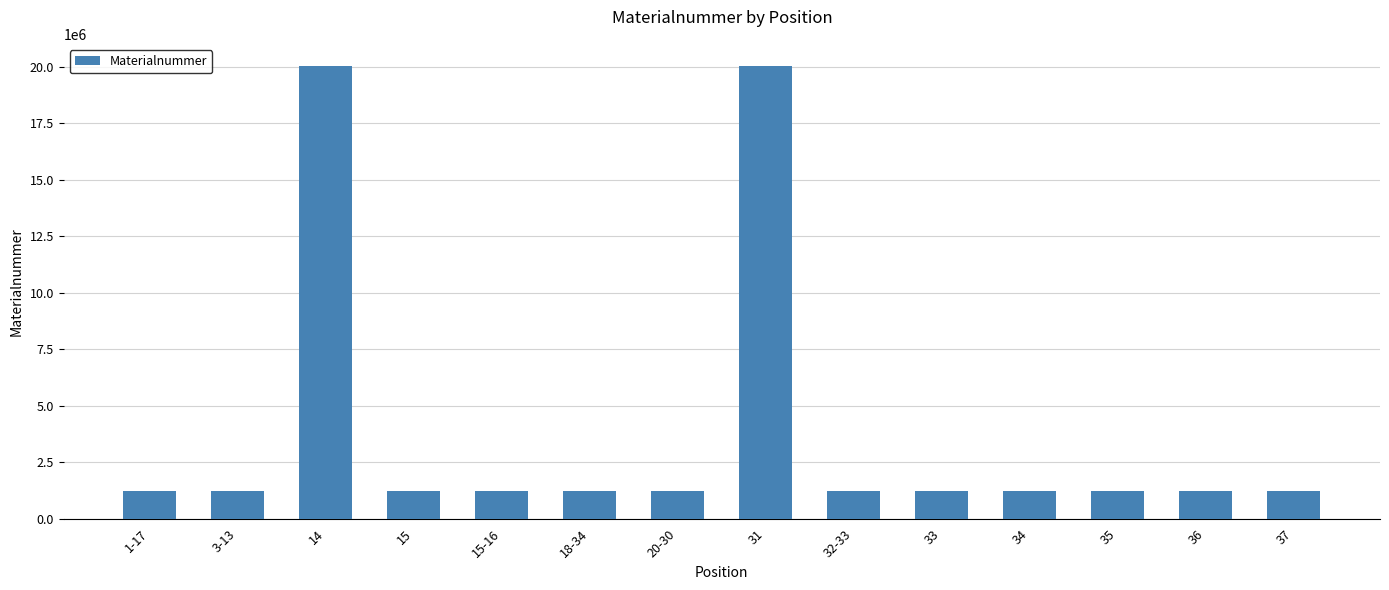

What is the ratio of the value at 34 to the value at 33?

1.0